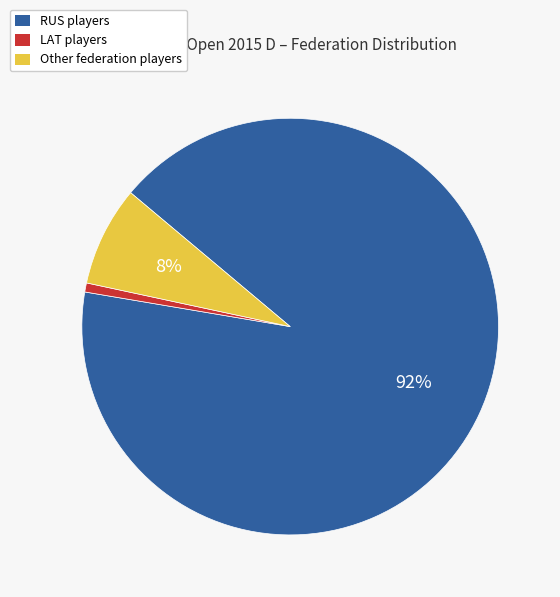

To the nearest percent, what is the combined percentage of LAT players and RUS players?

92%